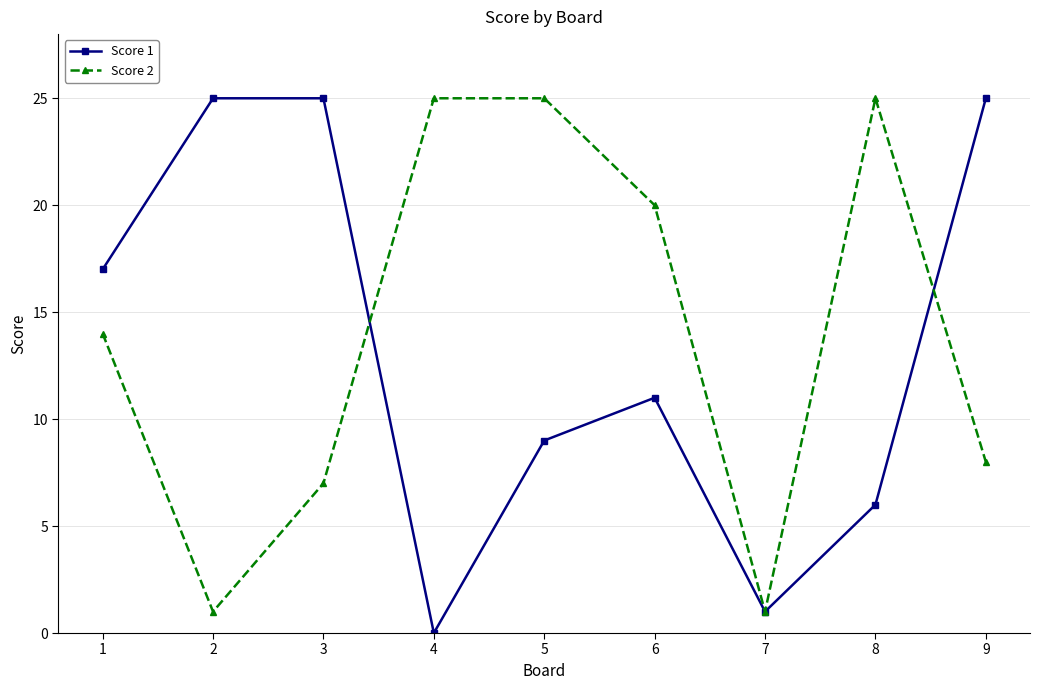

What is the highest value of the Score 2 series?

25